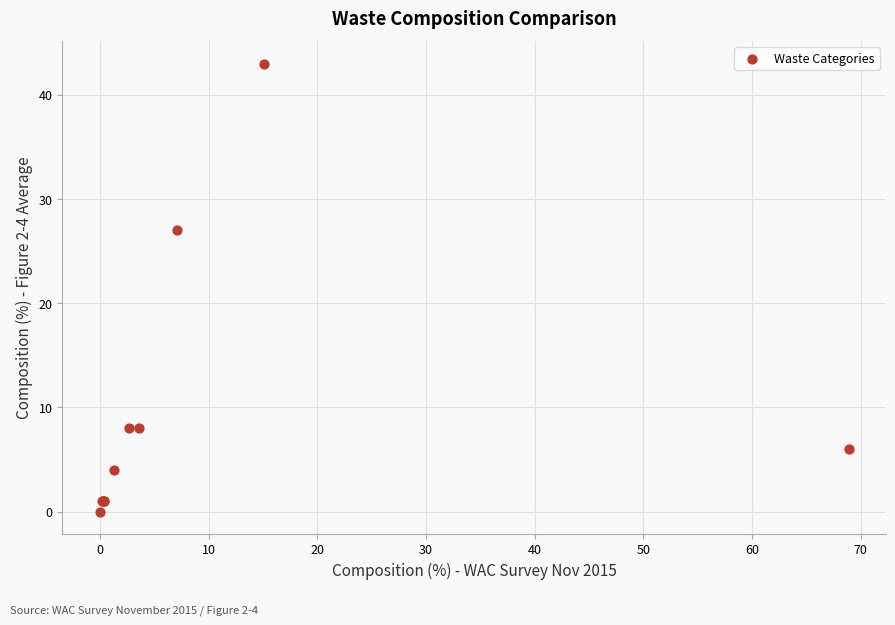

What Y value in the scatter plot is closest to 21?

27